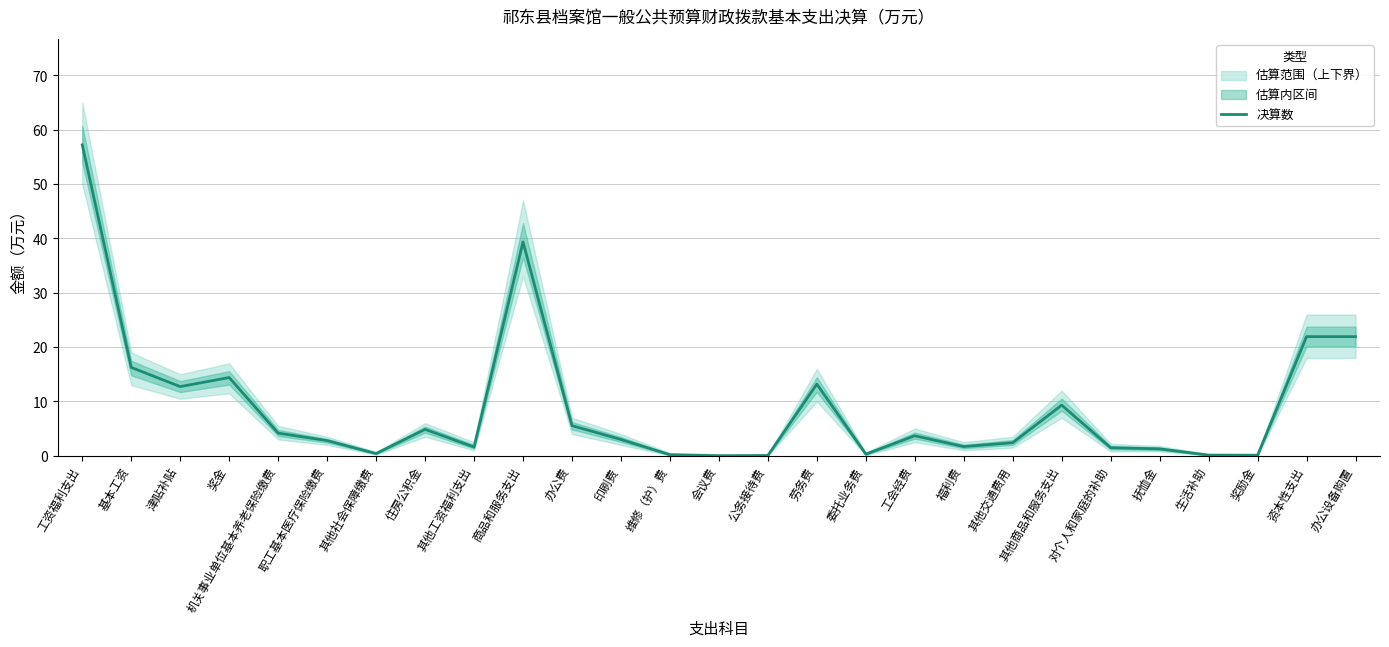

At which category does the data reach its first local valley?

津贴补贴